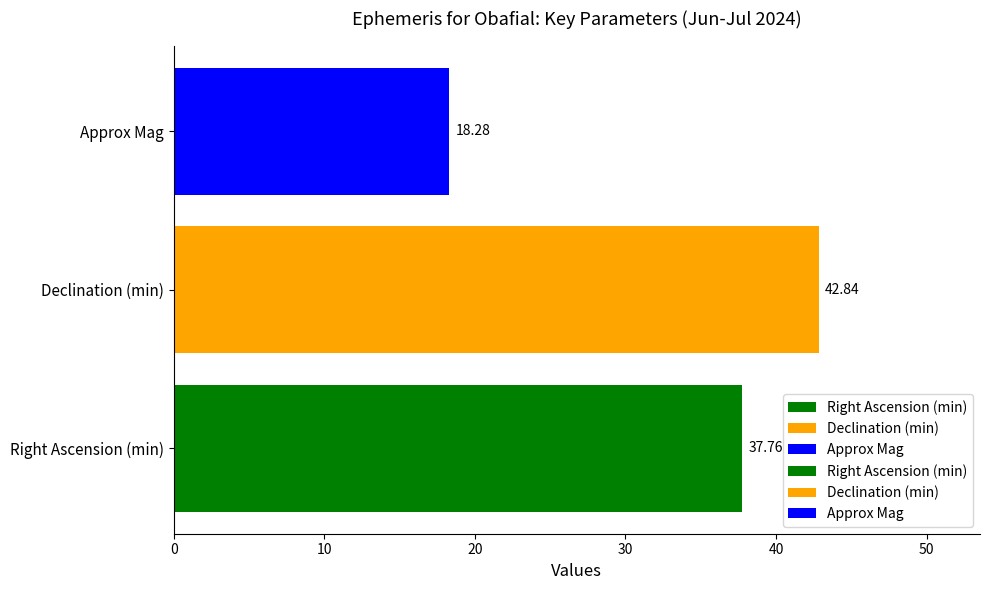

What is the change in value from Right Ascension (min) to Declination (min)?

+5.1